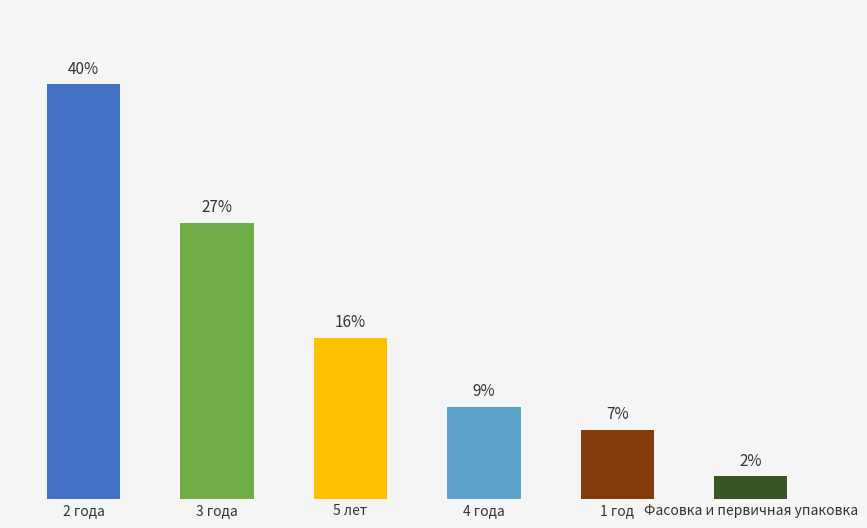

Does the chart contain any negative values?

No